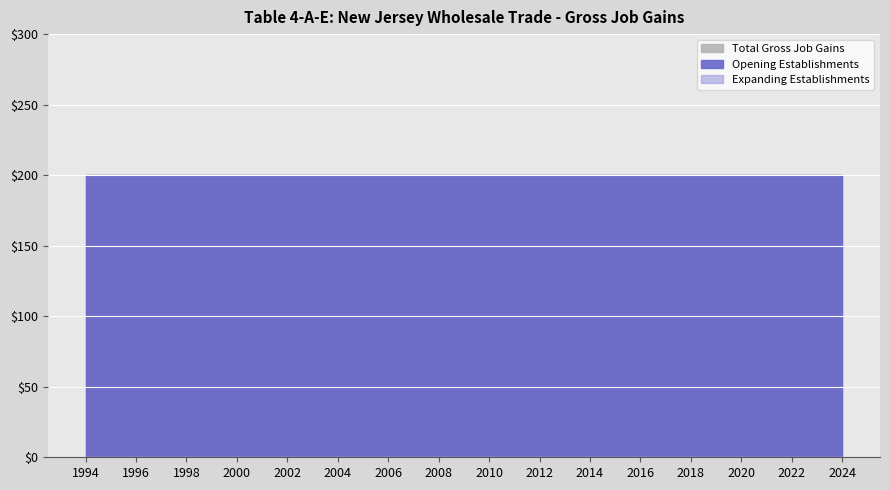

Reading right to left, extract all data points from this chart.

Total Gross Job Gains: 200	200	200	200	200	200	200	200	200	200	200	200	200	200	200	200	200	200	200	200	200	200	200	200	200	200	200	200	200	200	200
Expanding Establishments: 0	0	0	0	0	0	0	0	0	0	0	0	0	0	0	0	0	0	0	0	0	0	0	0	0	0	0	0	0	0	0
Opening Establishments: 200	200	200	200	200	200	200	200	200	200	200	200	200	200	200	200	200	200	200	200	200	200	200	200	200	200	200	200	200	200	200